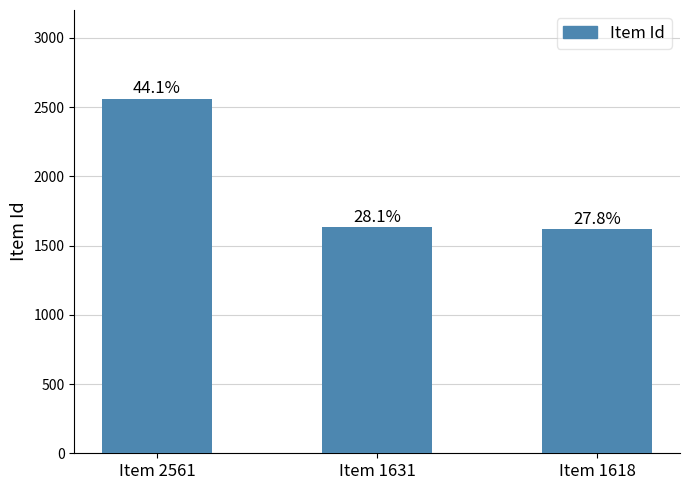

How many bars are there in total?

3